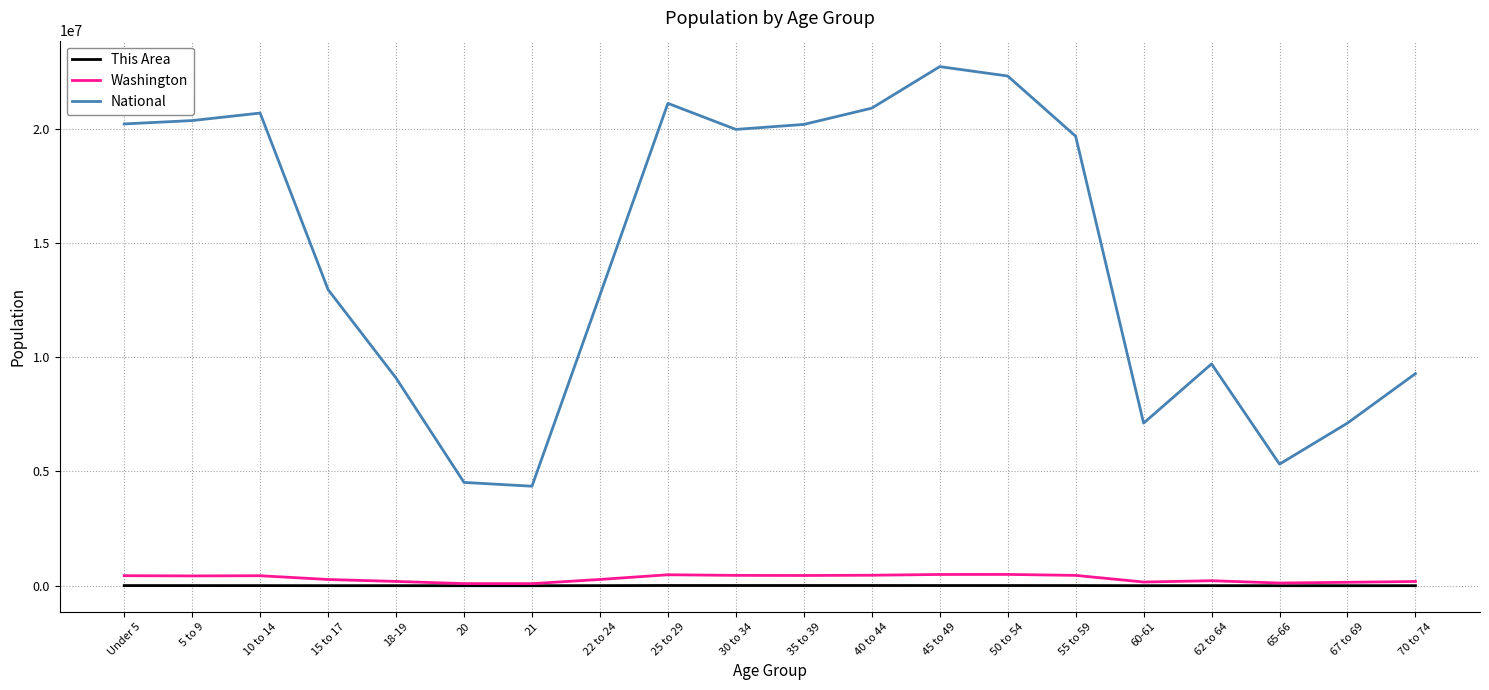

Read the Washington value at 62 to 64, to the nearest 50.

219650